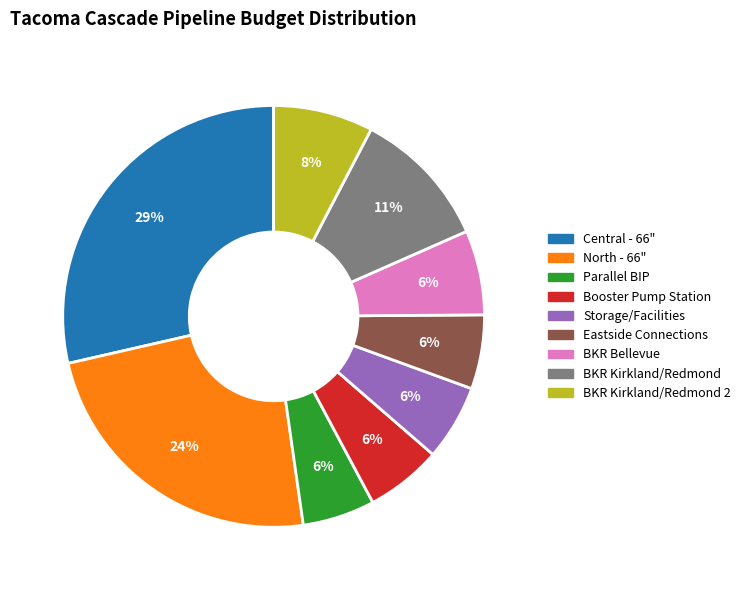

Is there any slice that represents more than half of the pie?

No